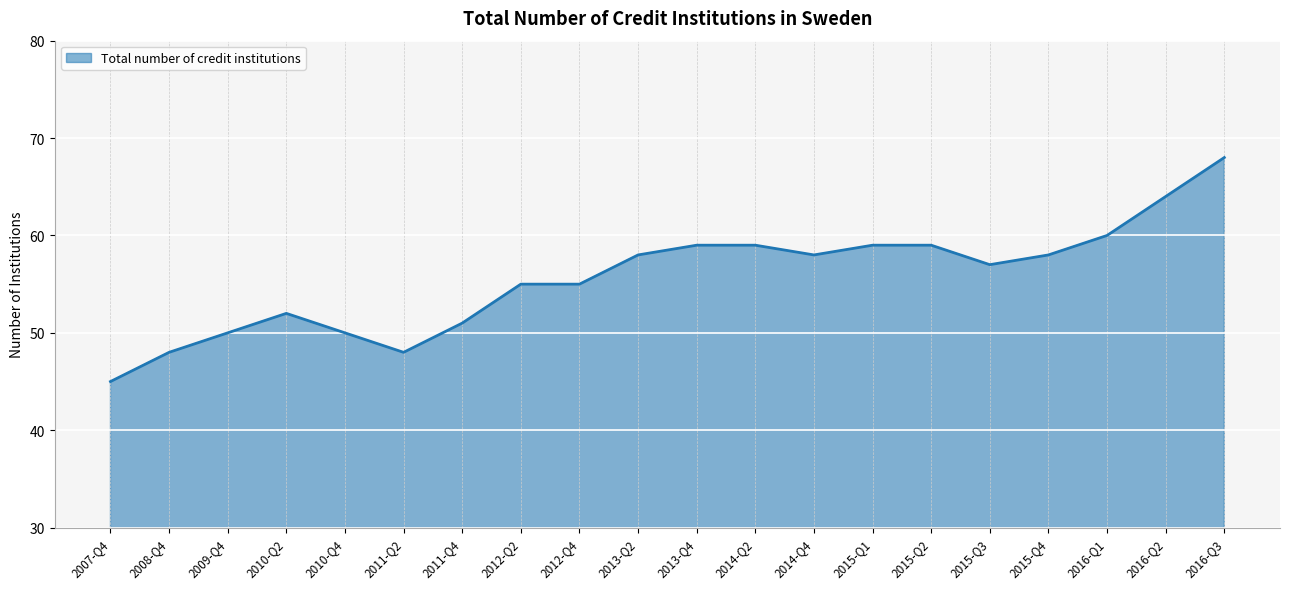

What position from the right is 2010-Q4?

16